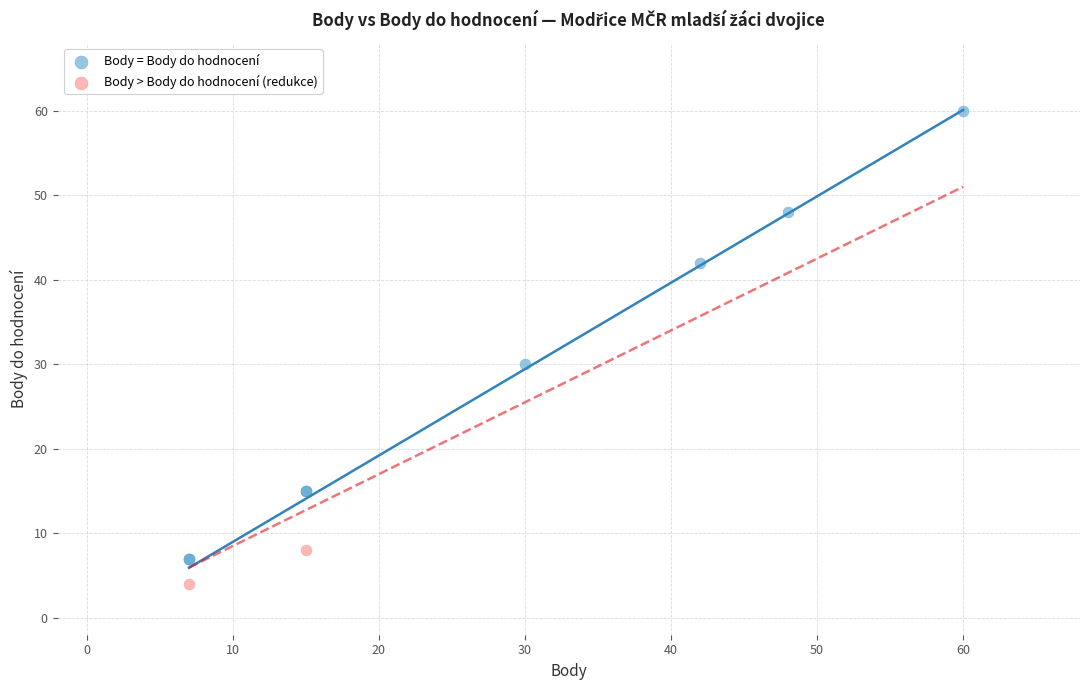

What are all the series names shown in the legend?

Body = Body do hodnocení, Body > Body do hodnocení (redukce)